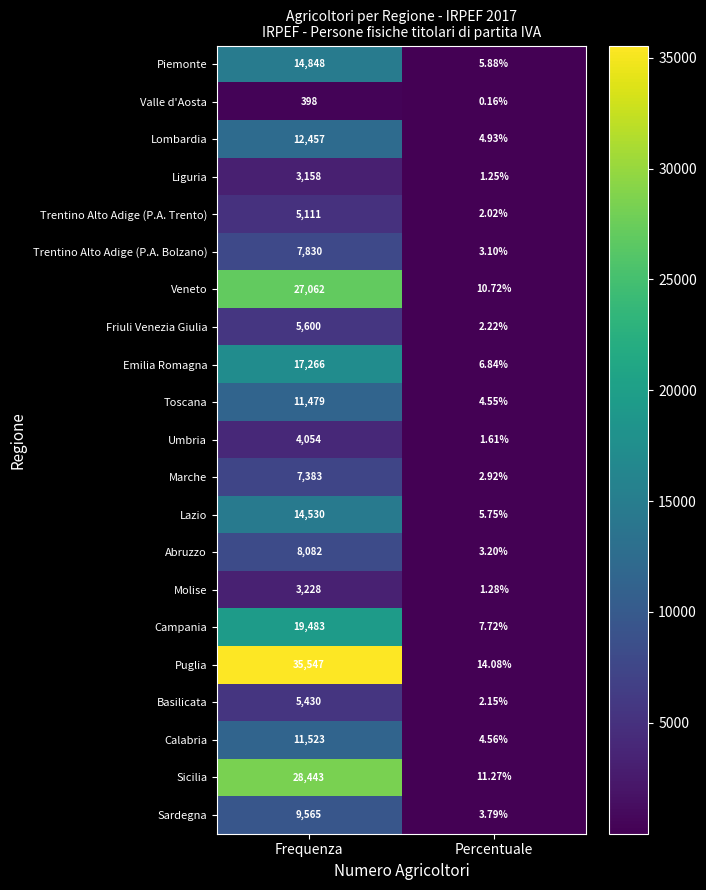

Which series changed the most between Frequenza and Percentuale?

Puglia